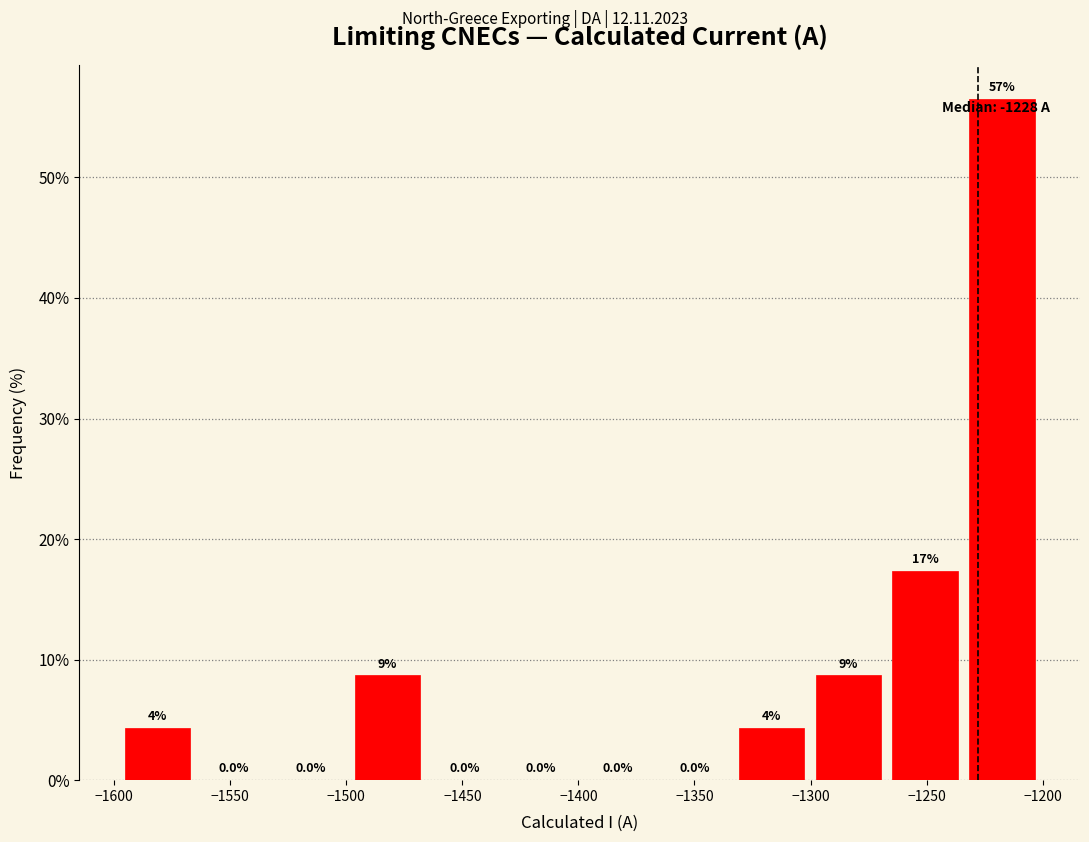

Over which range of the x-axis is the bar tallest?

-1235 to -1200